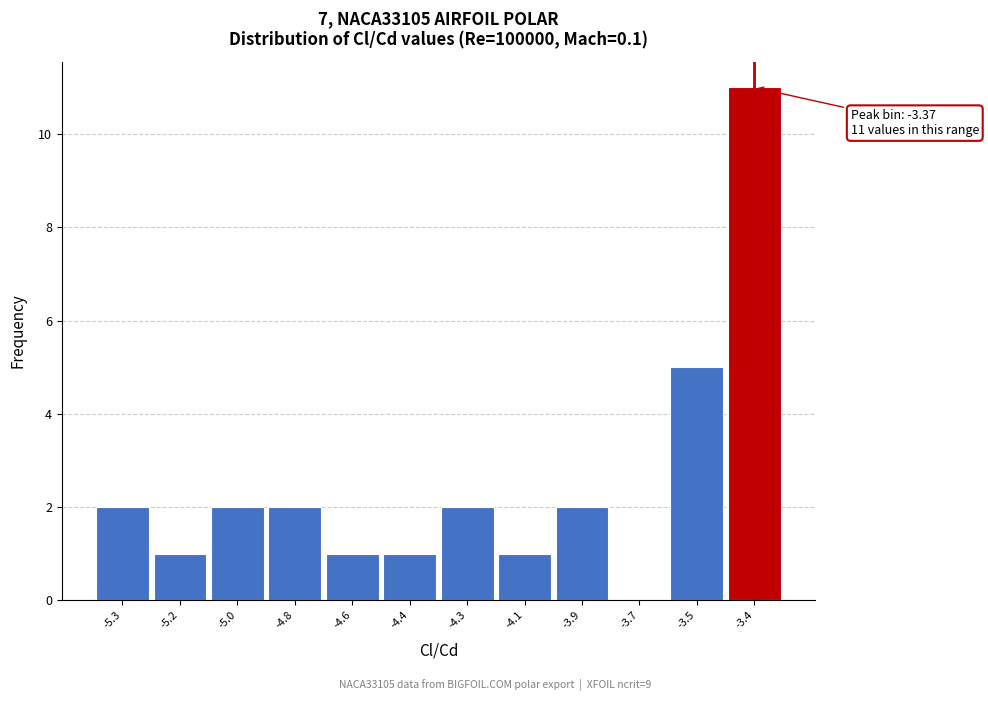

Reading left to right, extract all data points from this chart.

-5.3=2	-5.2=1	-5.0=2	-4.8=2	-4.6=1	-4.4=1	-4.3=2	-4.1=1	-3.9=2	-3.7=0	-3.5=5	-3.4=11